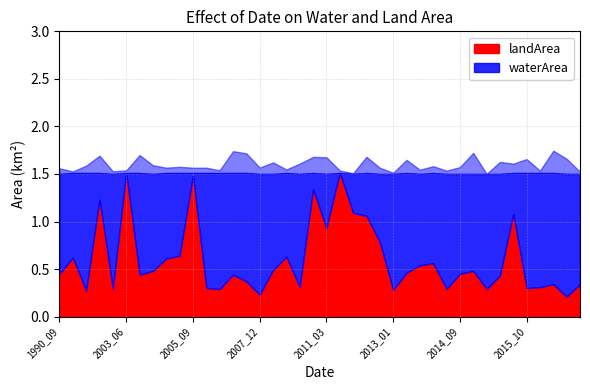

Which series has the widest spread of values?

landArea